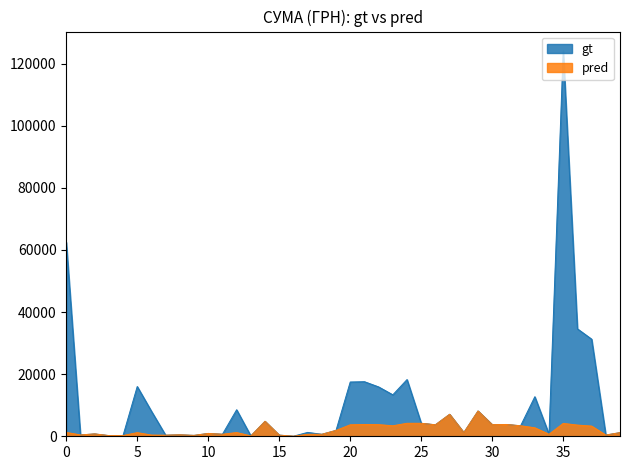

At which category does the chart reach its minimum across all series?

16